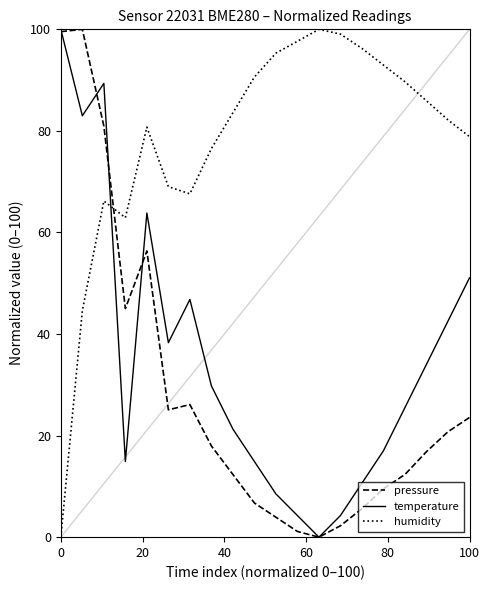

True or false: temperature and pressure cross at least once.

True